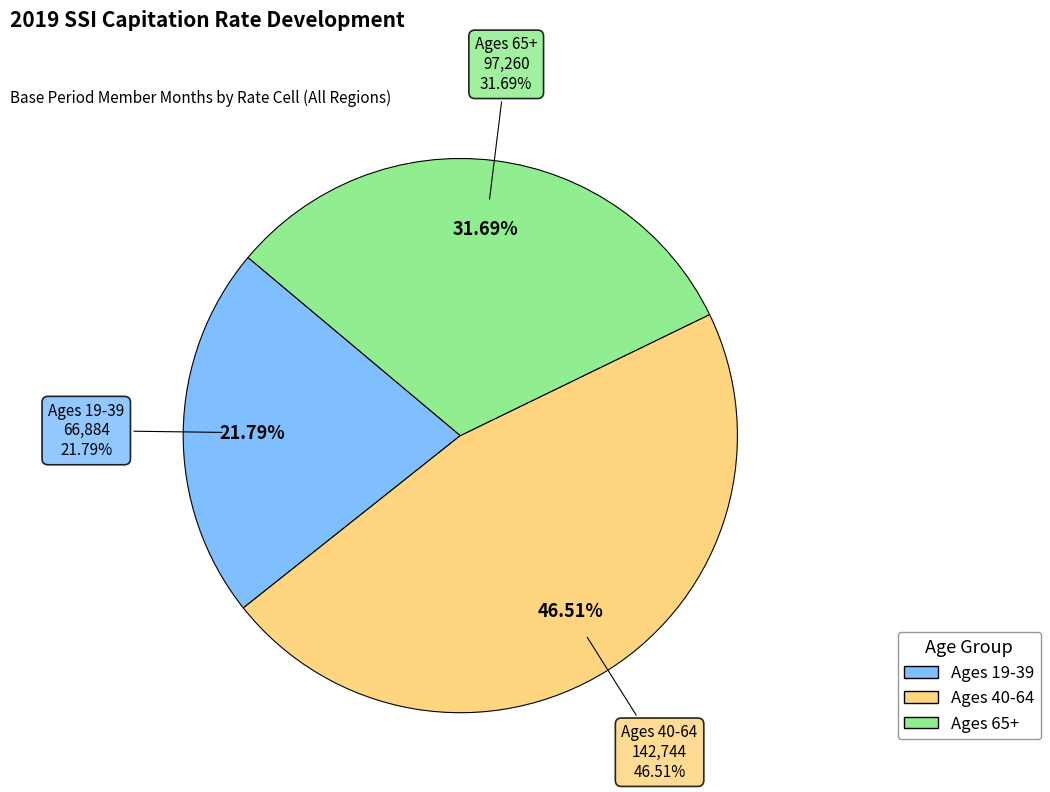

To the nearest percent, what portion does Ages 65+ represent?

32%